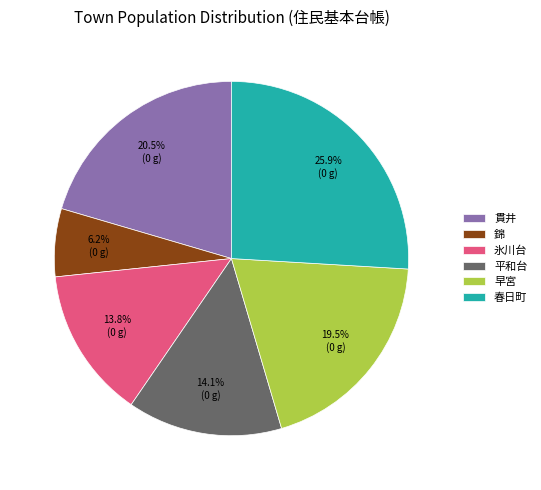

Count the number of slices in the pie.

6